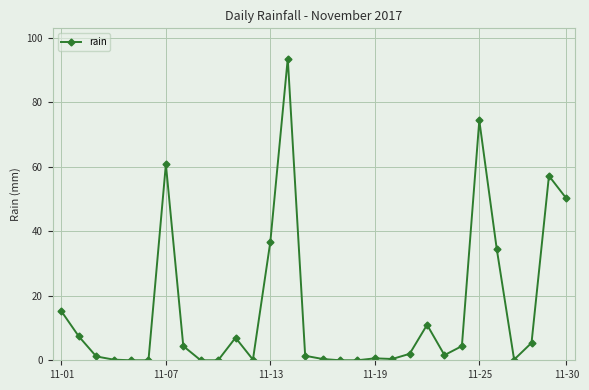

True or false: there are more than 0 points higher than both neighbors.

True